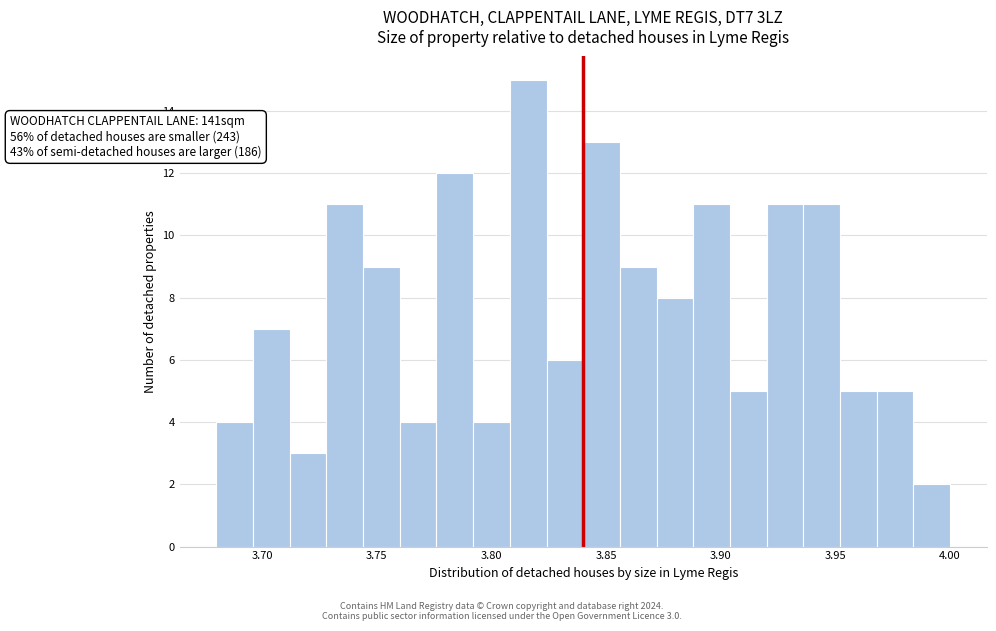

Read against the x-axis, roughly where is the centre of the tallest bar?

3.815